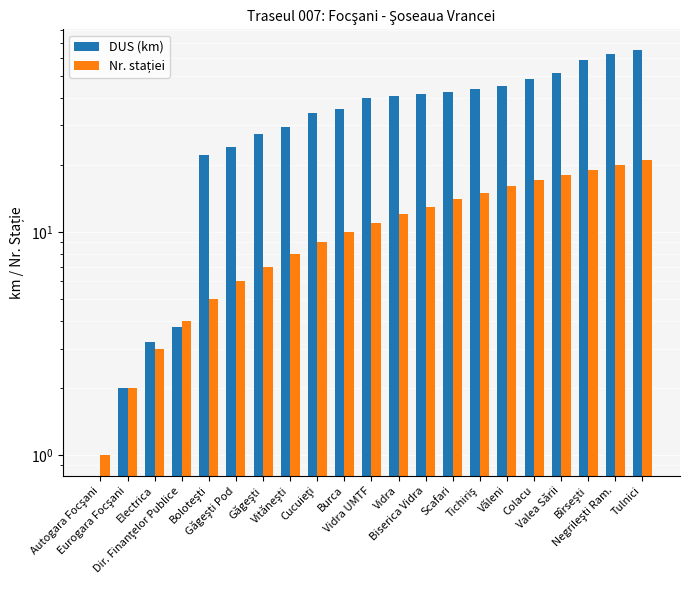

How many bars are there in total?

42